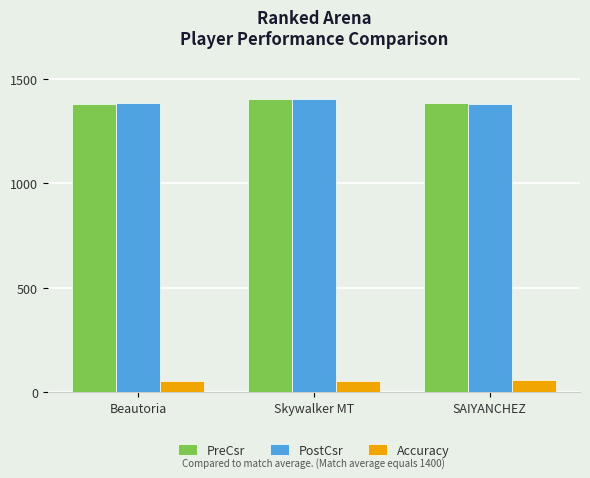

What is the total value across all series at SAIYANCHEZ?

2822.5